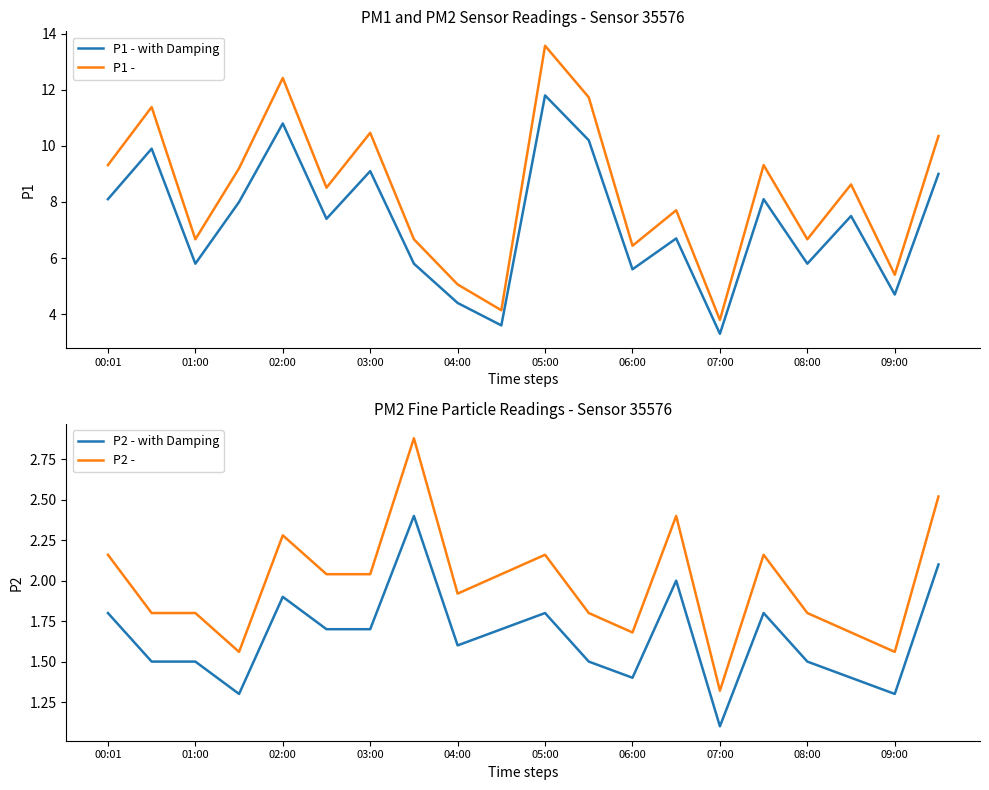

How many interior local valleys does the P2 - series have?

5